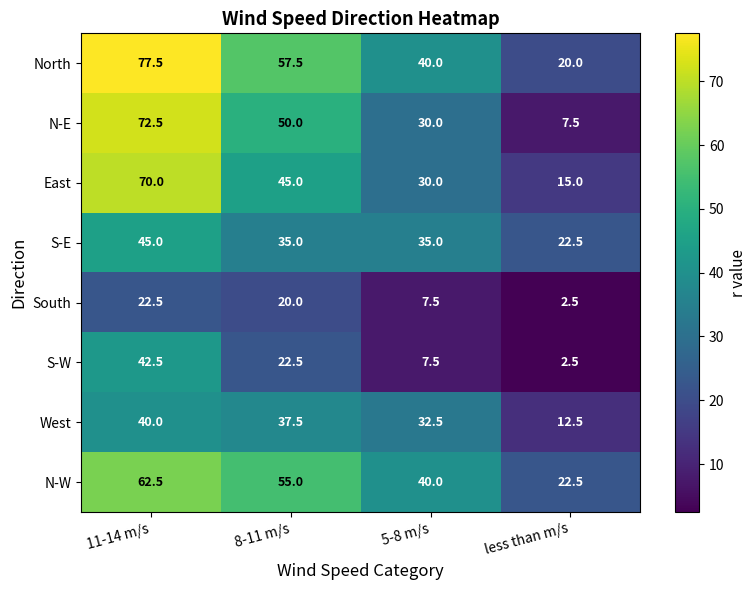

The value of East at 11-14 m/s is 102.3. True or false?

False